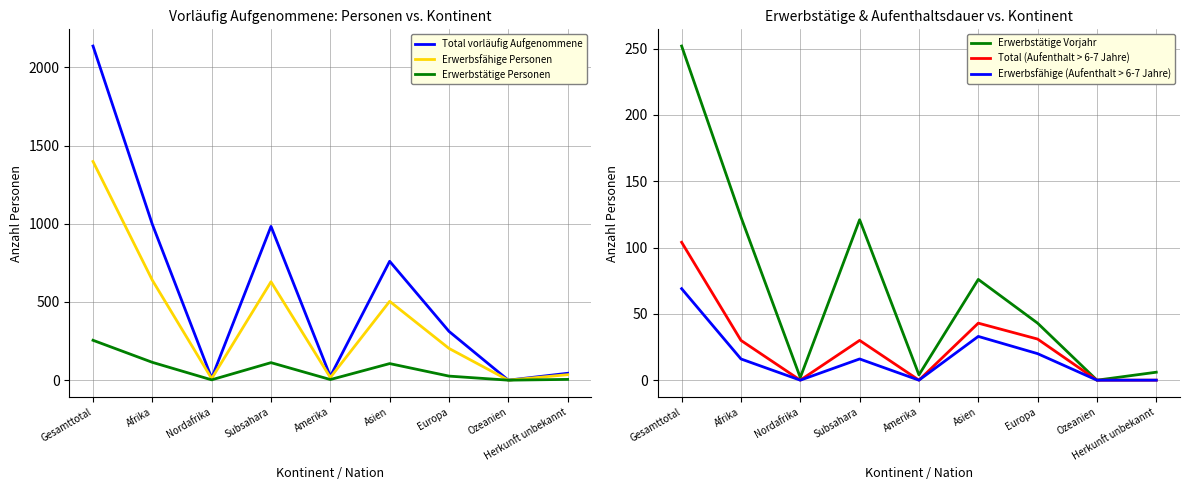

What is the maximum value for Erwerbsfähige Personen?

1398